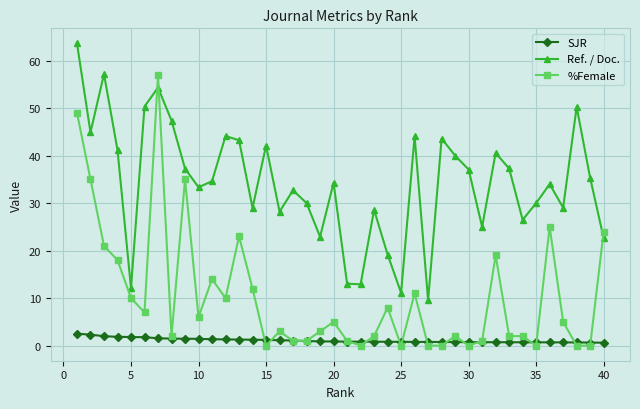

Which series has the largest total across all categories?

Ref. / Doc.